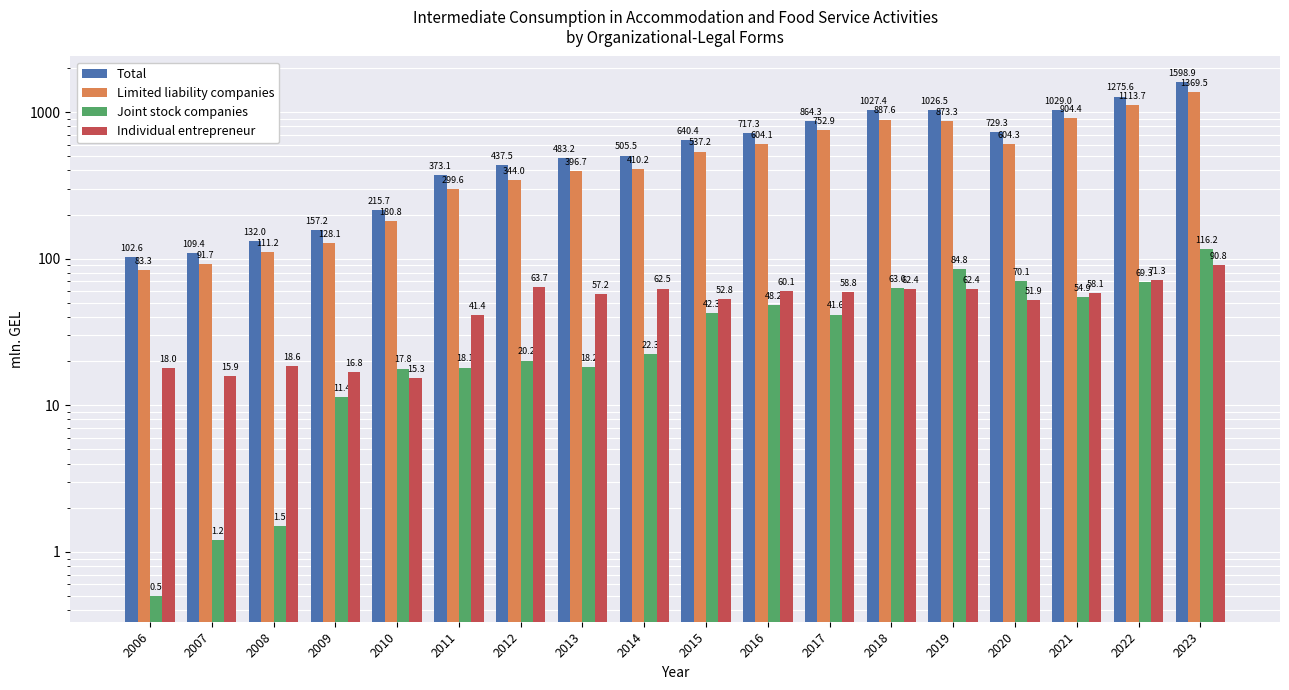

Reading left to right, extract all data points from this chart.

Total: 102.6	109.4	132.0	157.2	215.7	373.1	437.5	483.2	505.5	640.4	717.3	864.3	1027.4	1026.5	729.3	1029.0	1275.6	1598.9
Limited liability companies: 83.3	91.7	111.2	128.1	180.8	299.6	344.0	396.7	410.2	537.2	604.1	752.9	887.6	873.3	604.3	904.4	1113.7	1369.5
Joint stock companies: 0.5	1.2	1.5	11.4	17.8	18.1	20.2	18.2	22.3	42.3	48.2	41.6	63.0	84.8	70.1	54.9	69.3	116.2
Individual entrepreneur: 18.0	15.9	18.6	16.8	15.3	41.4	63.7	57.2	62.5	52.8	60.1	58.8	62.4	62.4	51.9	58.1	71.3	90.8